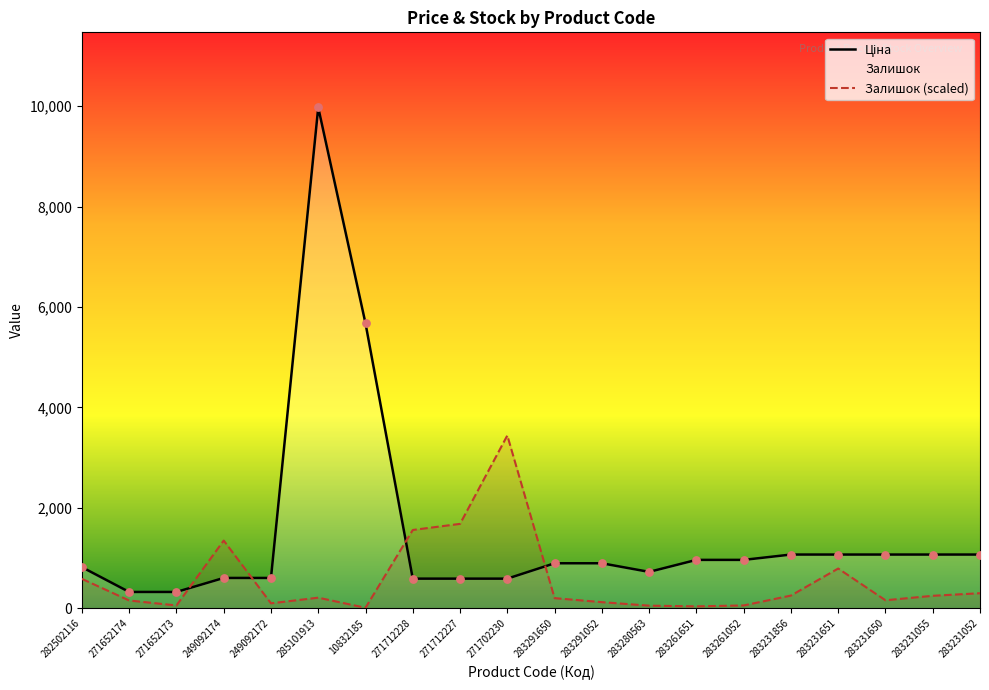

What is the total value across all series at 283231651?

1861.1